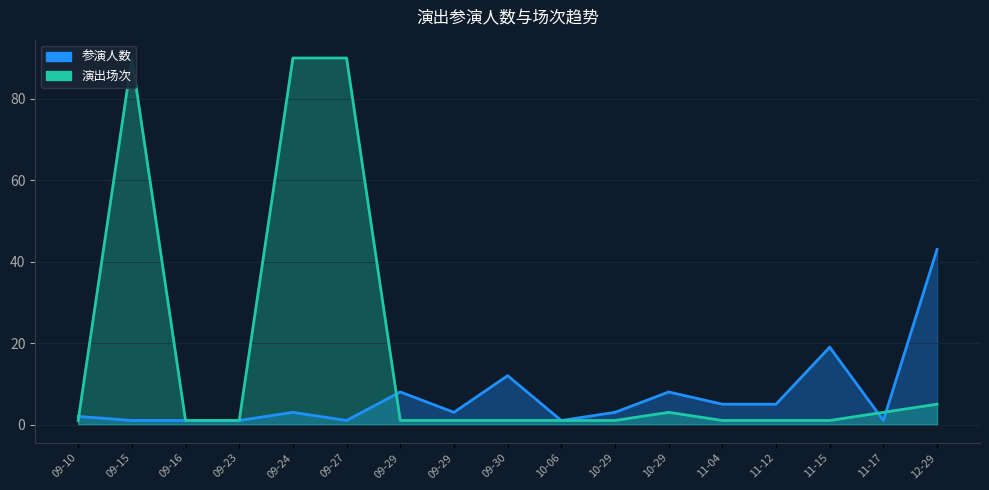

Rank the series at 09-16 from lowest to highest value.

参演人数, 演出场次